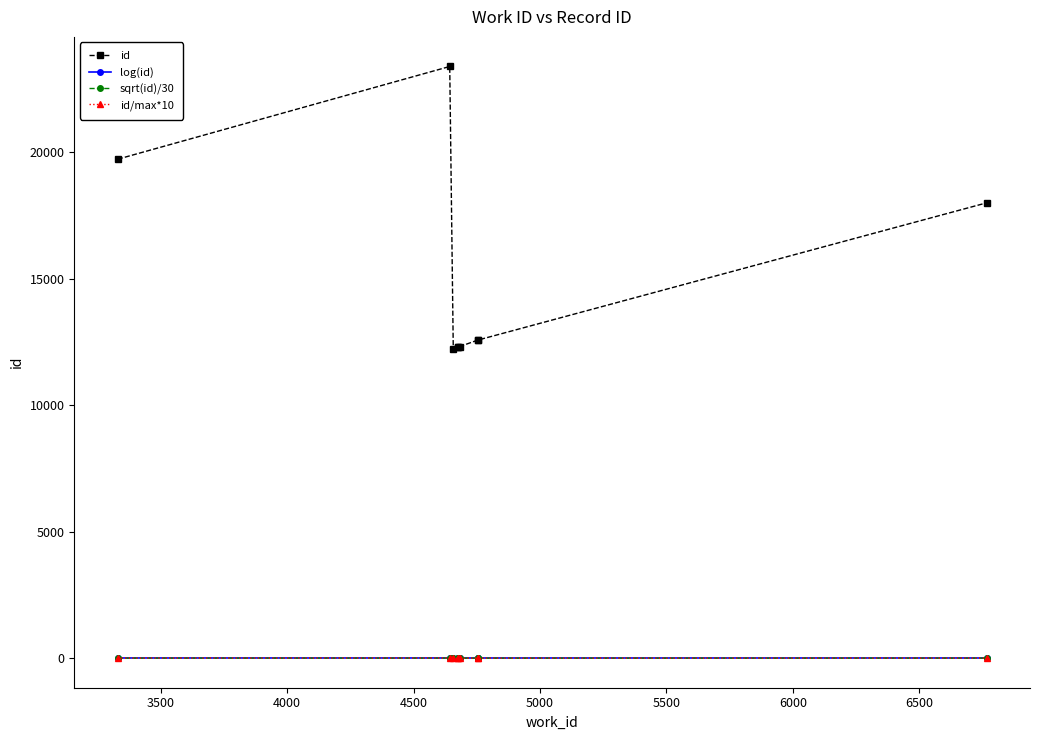

Does the chart have visible grid lines?

No